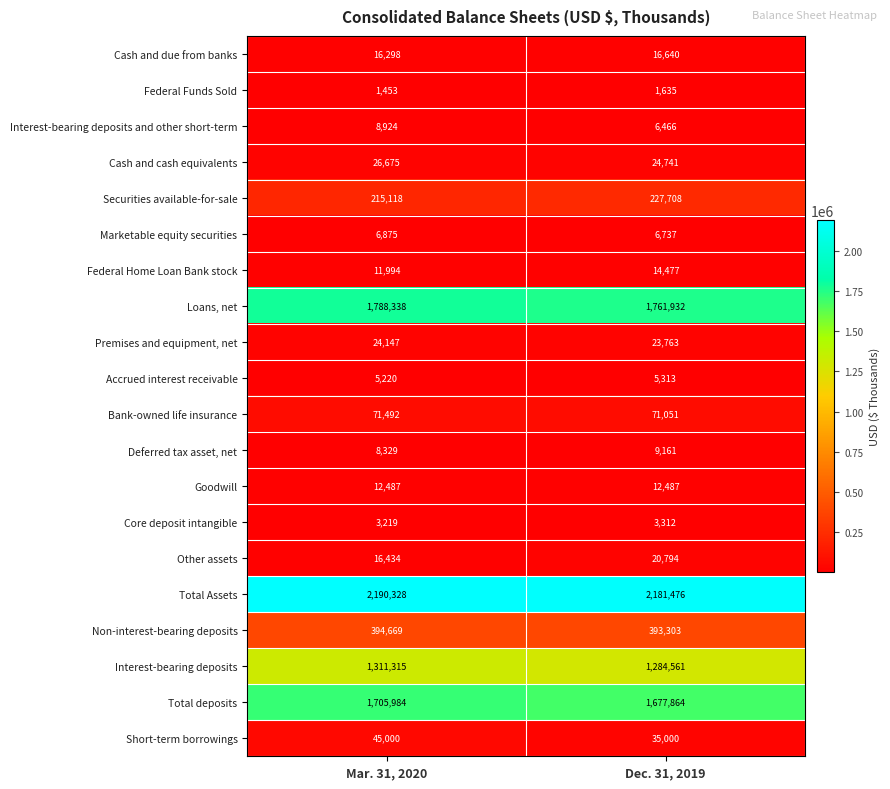

Which series changed the most between Mar. 31, 2020 and Dec. 31, 2019?

Total deposits